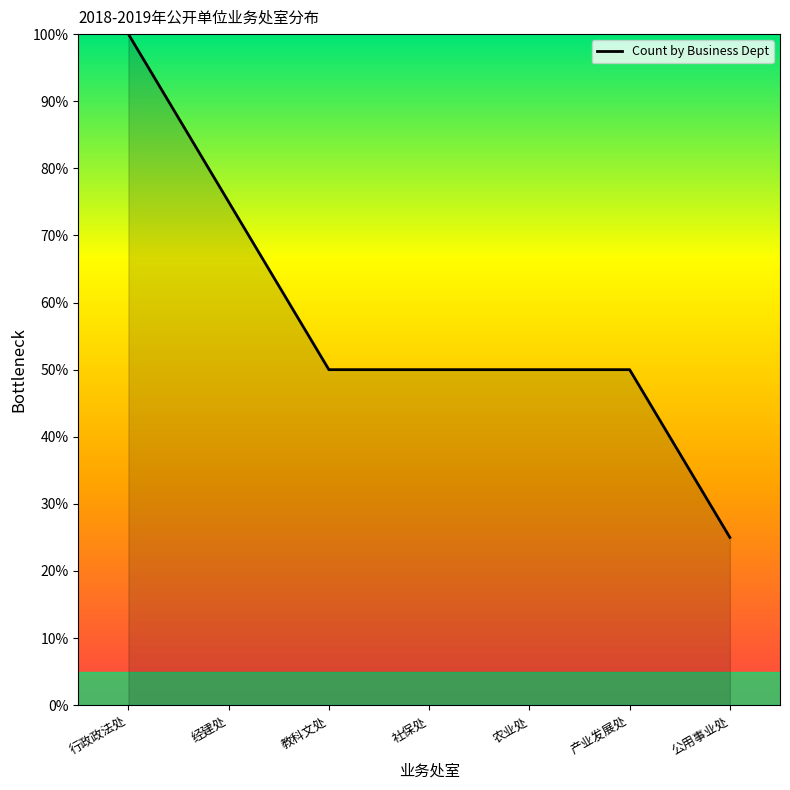

What is the difference between the maximum and minimum values?

75